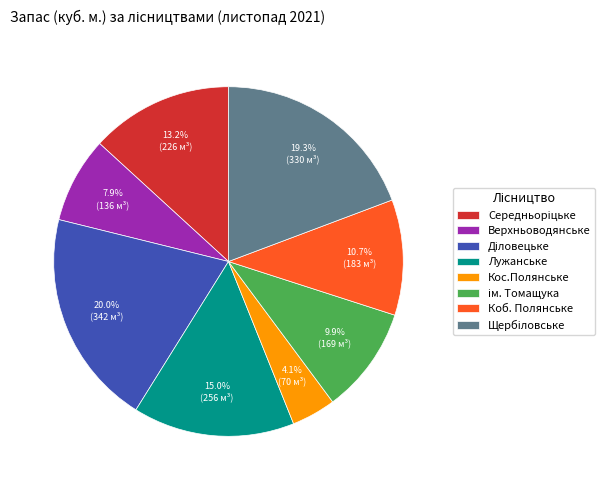

Approximately how many times larger is the value at Верхньоводянськe compared to Кос.Полянське?

1.9